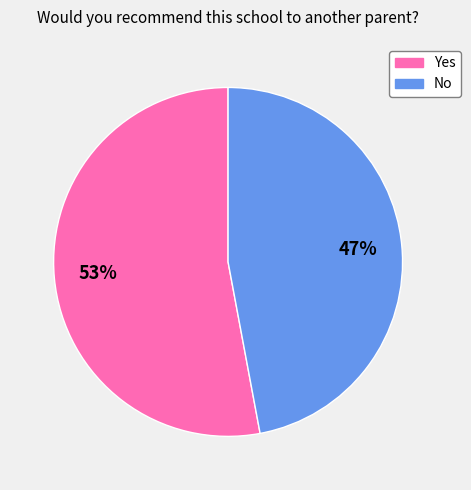

To the nearest percent, what is the average slice percentage?

50%